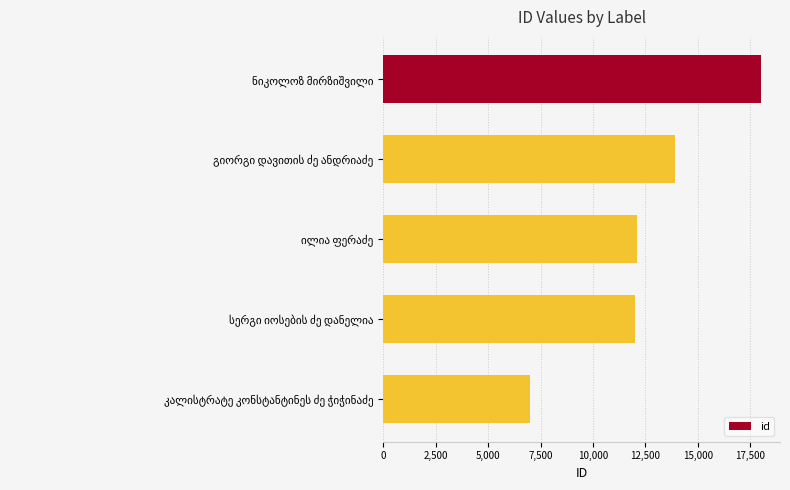

How many data points are less than 12115?

2